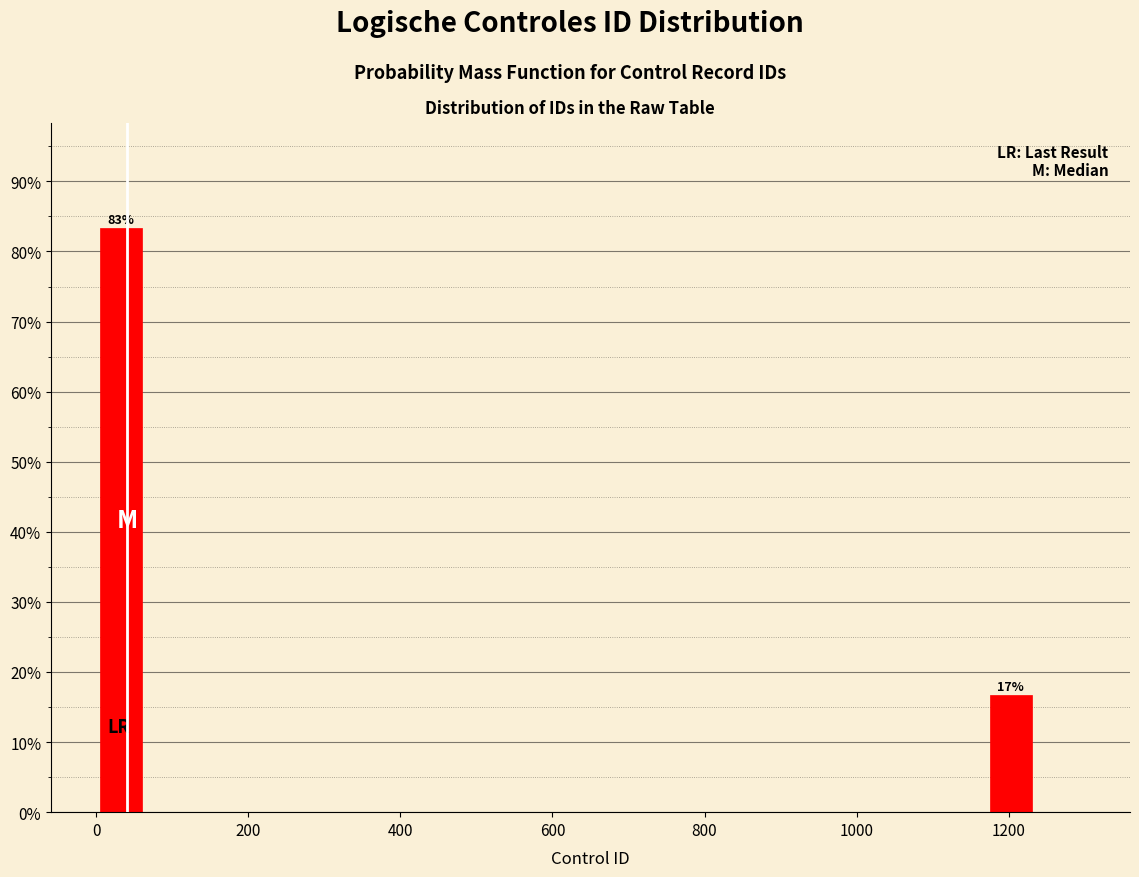

Read against the x-axis, roughly where is the centre of the tallest bar?

40